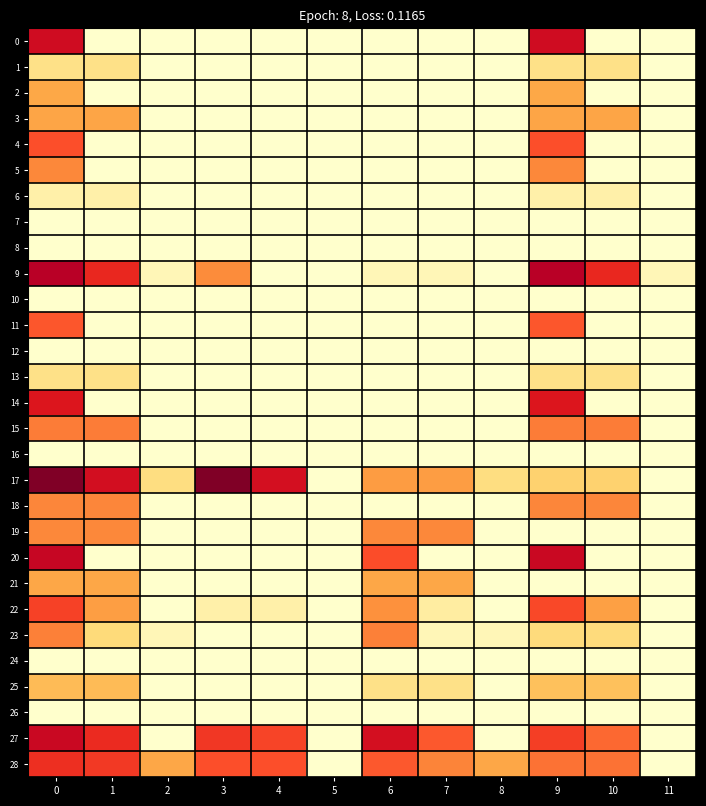

Reading right to left, extract all data points from this chart.

0: 11=0.0	10=0.0	9=9.0	8=0.0	7=0.0	6=0.0	5=0.0	4=0.0	3=0.0	2=0.0	1=0.0	0=9.0
1: 11=0.0	10=2.2	9=2.2	8=0.0	7=0.0	6=0.0	5=0.0	4=0.0	3=0.0	2=0.0	1=2.2	0=2.2
2: 11=0.0	10=0.0	9=4.5	8=0.0	7=0.0	6=0.0	5=0.0	4=0.0	3=0.0	2=0.0	1=0.0	0=4.5
3: 11=0.0	10=4.6	9=4.6	8=0.0	7=0.0	6=0.0	5=0.0	4=0.0	3=0.0	2=0.0	1=4.6	0=4.6
4: 11=0.0	10=0.0	9=6.9	8=0.0	7=0.0	6=0.0	5=0.0	4=0.0	3=0.0	2=0.0	1=0.0	0=6.9
5: 11=0.0	10=0.0	9=5.7	8=0.0	7=0.0	6=0.0	5=0.0	4=0.0	3=0.0	2=0.0	1=0.0	0=5.7
6: 11=0.0	10=1.1	9=1.1	8=0.0	7=0.0	6=0.0	5=0.0	4=0.0	3=0.0	2=0.0	1=1.1	0=1.1
7: 11=0.0	10=0.0	9=0.0	8=0.0	7=0.0	6=0.0	5=0.0	4=0.0	3=0.0	2=0.0	1=0.0	0=0.0
8: 11=0.0	10=0.0	9=0.0	8=0.0	7=0.0	6=0.0	5=0.0	4=0.0	3=0.0	2=0.0	1=0.0	0=0.0
9: 11=0.7	10=8.0	9=9.8	8=0.0	7=0.7	6=0.7	5=0.0	4=0.0	3=5.6	2=0.7	1=8.0	0=9.8
10: 11=0.0	10=0.0	9=0.0	8=0.0	7=0.0	6=0.0	5=0.0	4=0.0	3=0.0	2=0.0	1=0.0	0=0.0
11: 11=0.0	10=0.0	9=6.7	8=0.0	7=0.0	6=0.0	5=0.0	4=0.0	3=0.0	2=0.0	1=0.0	0=6.7
12: 11=0.0	10=0.0	9=0.0	8=0.0	7=0.0	6=0.0	5=0.0	4=0.0	3=0.0	2=0.0	1=0.0	0=0.0
13: 11=0.0	10=2.2	9=2.2	8=0.0	7=0.0	6=0.0	5=0.0	4=0.0	3=0.0	2=0.0	1=2.2	0=2.2
14: 11=0.0	10=0.0	9=8.5	8=0.0	7=0.0	6=0.0	5=0.0	4=0.0	3=0.0	2=0.0	1=0.0	0=8.5
15: 11=0.0	10=5.9	9=5.9	8=0.0	7=0.0	6=0.0	5=0.0	4=0.0	3=0.0	2=0.0	1=5.9	0=5.9
16: 11=0.0	10=0.0	9=0.0	8=0.0	7=0.0	6=0.0	5=0.0	4=0.0	3=0.0	2=0.0	1=0.0	0=0.0
17: 11=0.0	10=3.0	9=3.0	8=2.4	7=4.9	6=5.0	5=0.0	4=8.9	3=11.1	2=2.4	1=8.9	0=11.1
18: 11=0.0	10=5.7	9=5.7	8=0.0	7=0.0	6=0.0	5=0.0	4=0.0	3=0.0	2=0.0	1=5.7	0=5.7
19: 11=0.0	10=0.0	9=0.0	8=0.0	7=5.6	6=5.6	5=0.0	4=0.0	3=0.0	2=0.0	1=5.6	0=5.6
20: 11=0.0	10=0.0	9=9.2	8=0.0	7=0.0	6=7.0	5=0.0	4=0.0	3=0.0	2=0.0	1=0.0	0=9.3
21: 11=0.0	10=0.0	9=0.0	8=0.0	7=4.6	6=4.6	5=0.0	4=0.0	3=0.0	2=0.0	1=4.6	0=4.6
22: 11=0.0	10=4.8	9=7.1	8=0.0	7=1.4	6=5.4	5=0.0	4=1.1	3=1.1	2=0.0	1=4.9	0=7.3
23: 11=0.0	10=2.6	9=2.6	8=0.7	7=0.7	6=5.8	5=0.0	4=0.0	3=0.0	2=0.7	1=2.6	0=5.8
24: 11=0.0	10=0.0	9=0.0	8=0.0	7=0.0	6=0.0	5=0.0	4=0.0	3=0.0	2=0.0	1=0.0	0=0.0
25: 11=0.0	10=3.6	9=3.6	8=0.0	7=2.2	6=2.2	5=0.0	4=0.0	3=0.0	2=0.0	1=3.8	0=3.8
26: 11=0.0	10=0.0	9=0.0	8=0.0	7=0.0	6=0.0	5=0.0	4=0.0	3=0.0	2=0.0	1=0.0	0=0.0
27: 11=0.0	10=6.3	9=7.3	8=0.0	7=6.7	6=8.9	5=0.0	4=7.2	3=7.5	2=0.0	1=7.9	0=9.3
28: 11=0.0	10=6.1	9=6.1	8=4.6	7=5.7	6=6.7	5=0.0	4=6.9	3=6.9	2=4.6	1=7.5	0=7.7